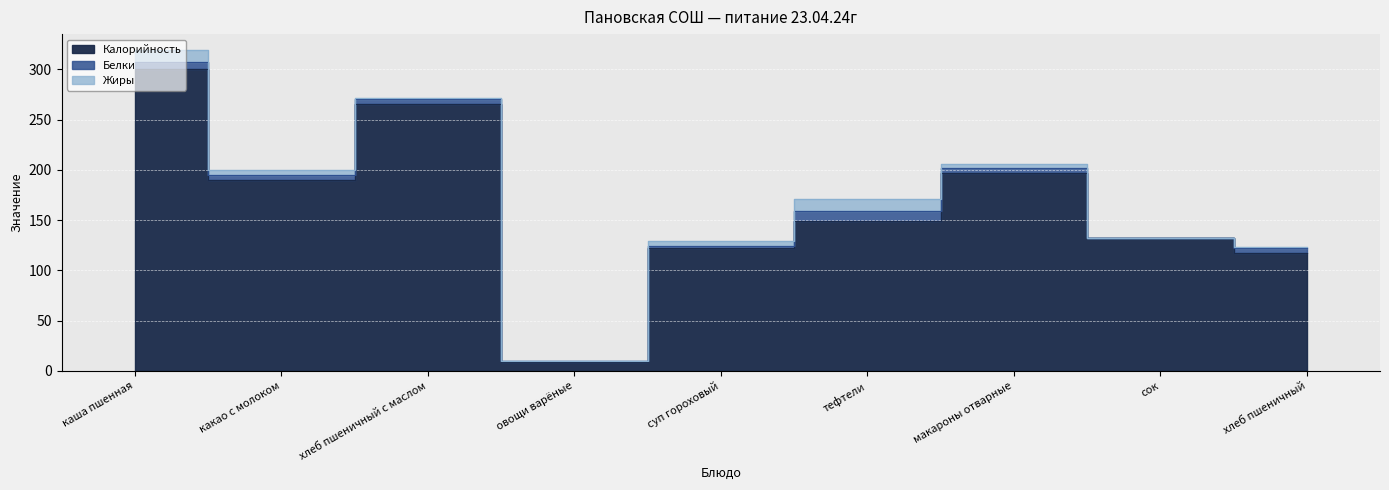

What is the label of the 6th point from the left?

тефтели